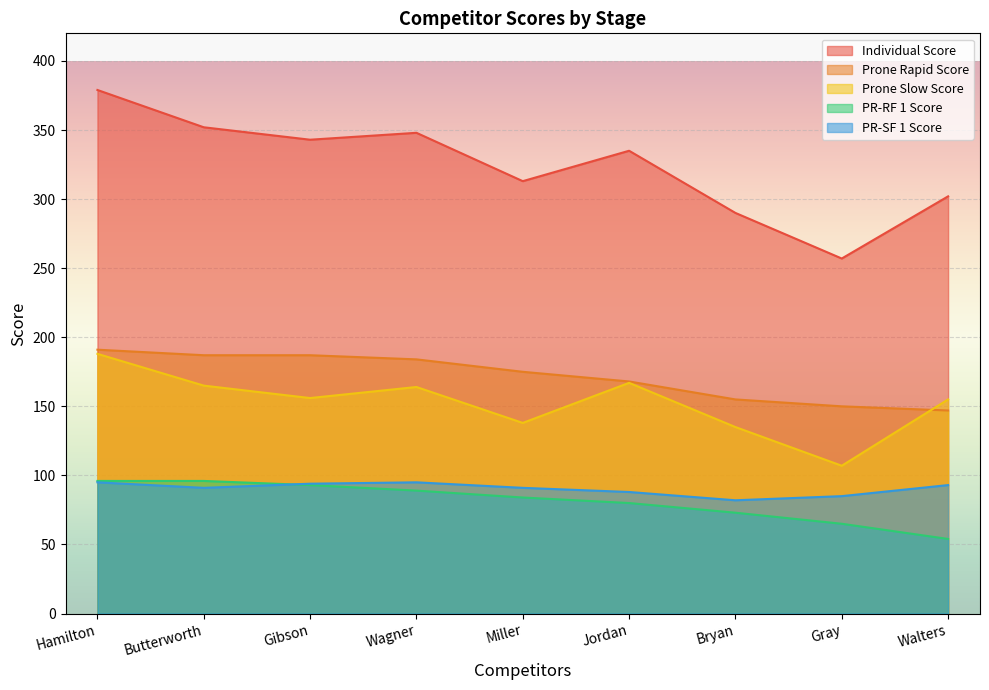

What is the maximum value shown in the chart?

379